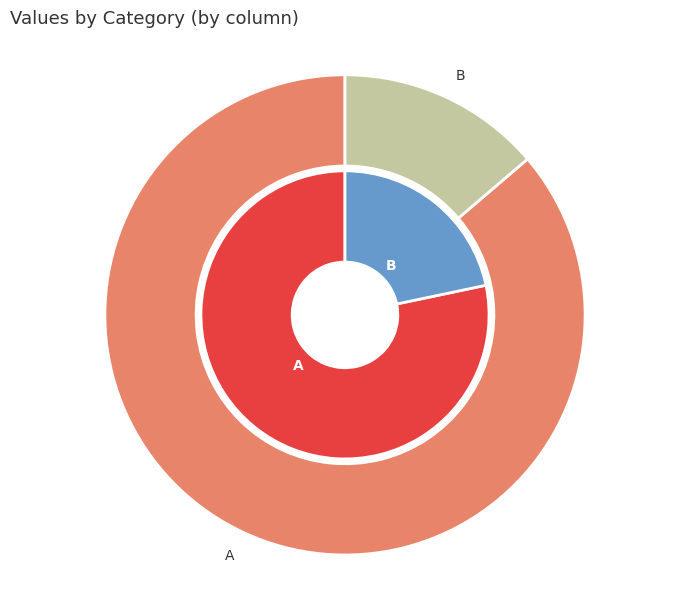

Which slice represents more than half of the pie?

A